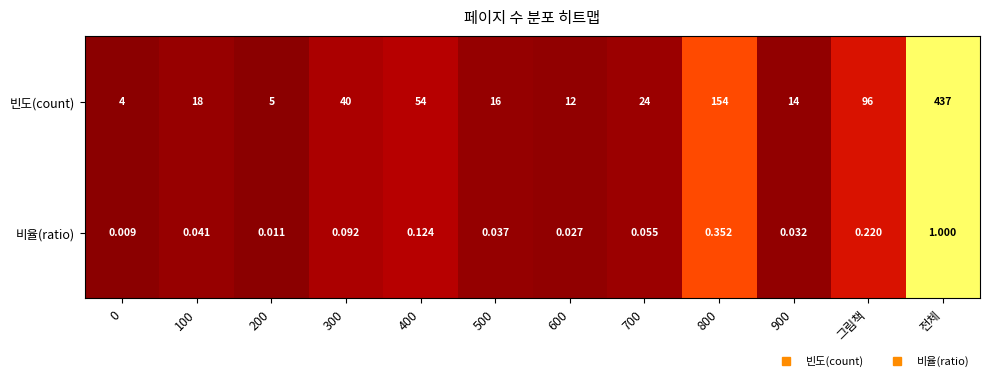

Which category has the highest value in the 빈도(count) series?

전체